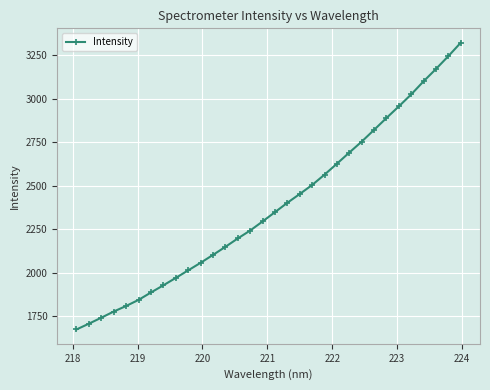

What is the value of the 2nd point from the left?

1705.5